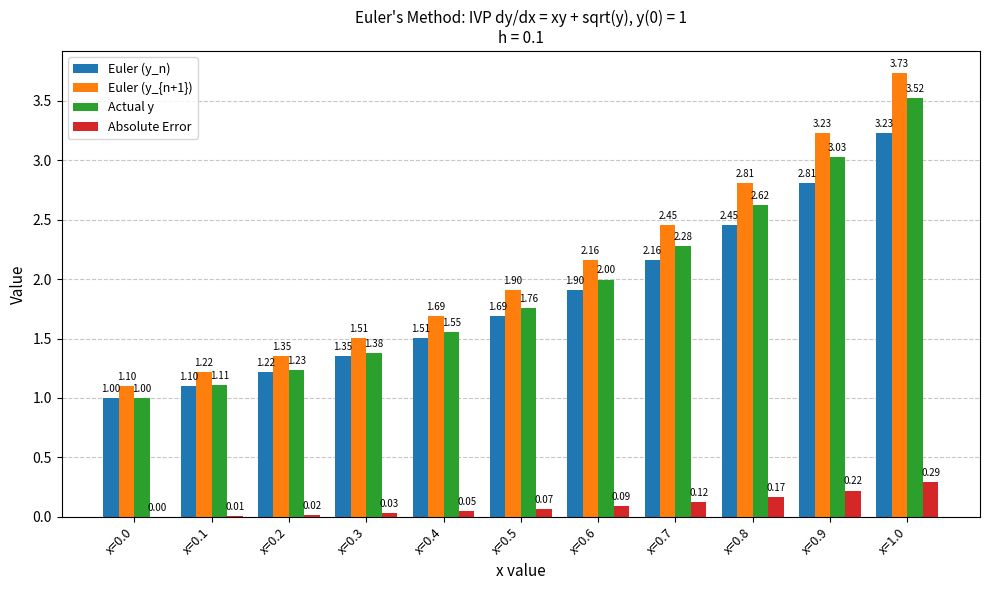

At which label is Euler (y_n) closest to 2?

x=0.6